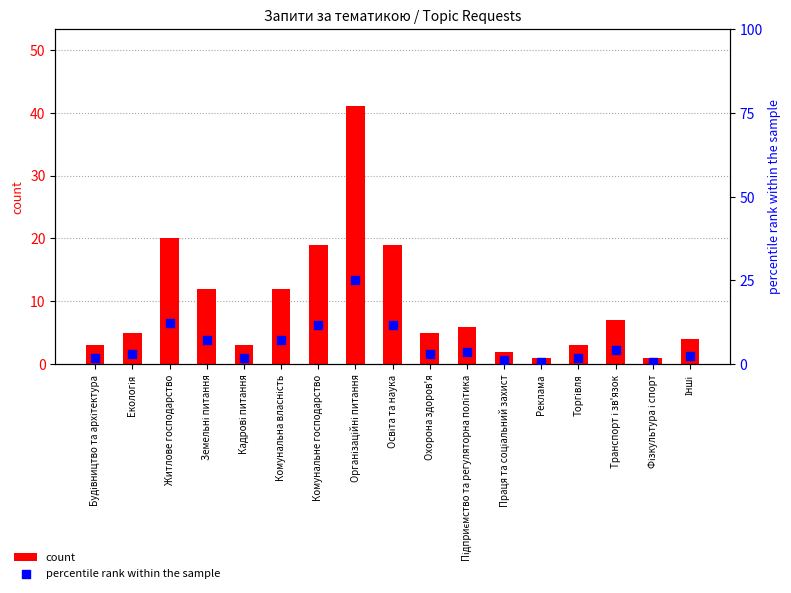

Which series has the largest total across all categories?

count